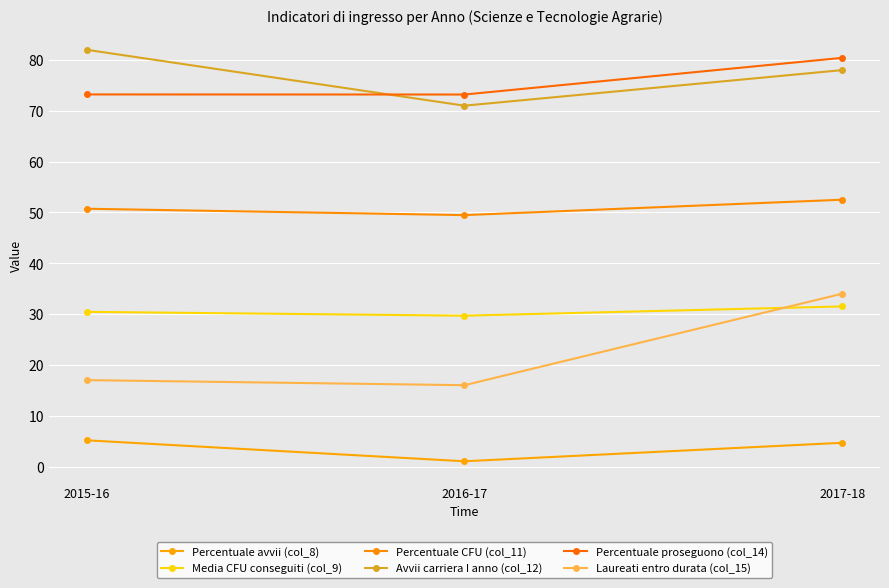

How many lines are shown in the chart?

6